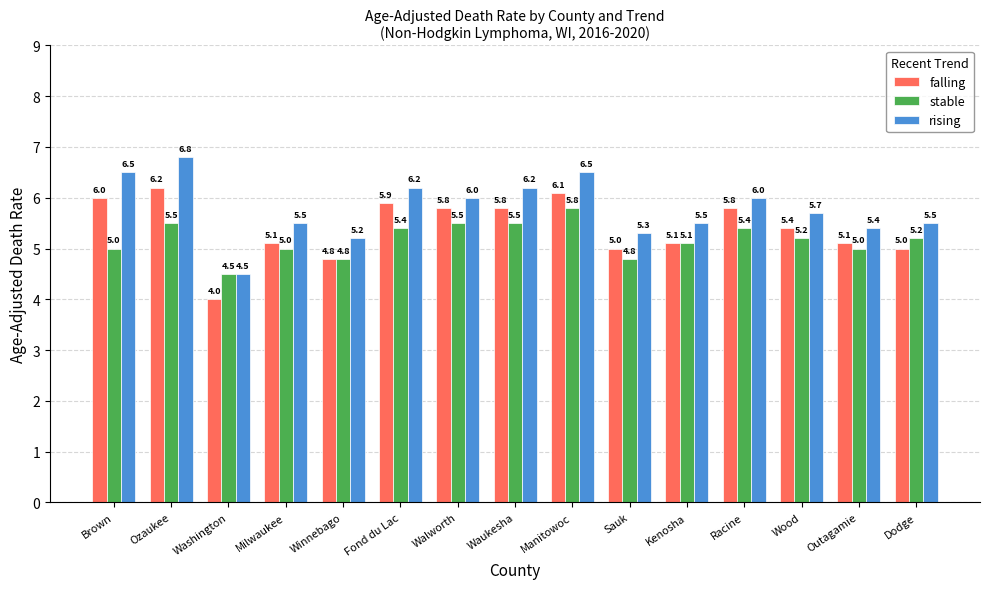

Rank the series by their maximum value, from lowest to highest.

stable, falling, rising